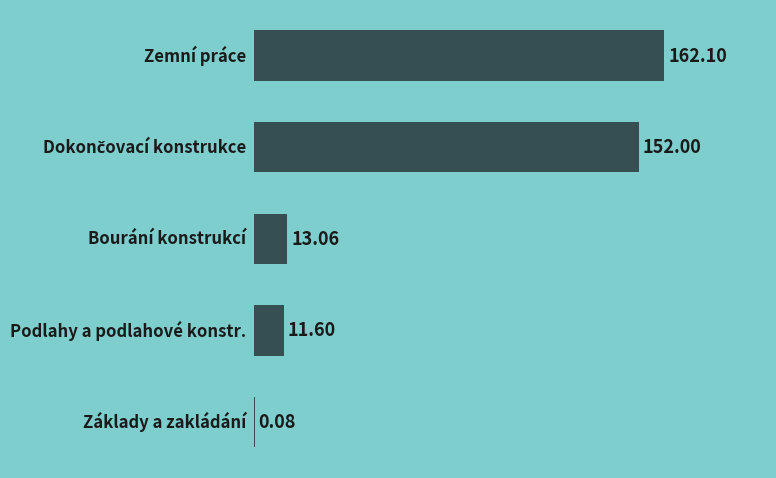

Are the bars horizontal?

Yes